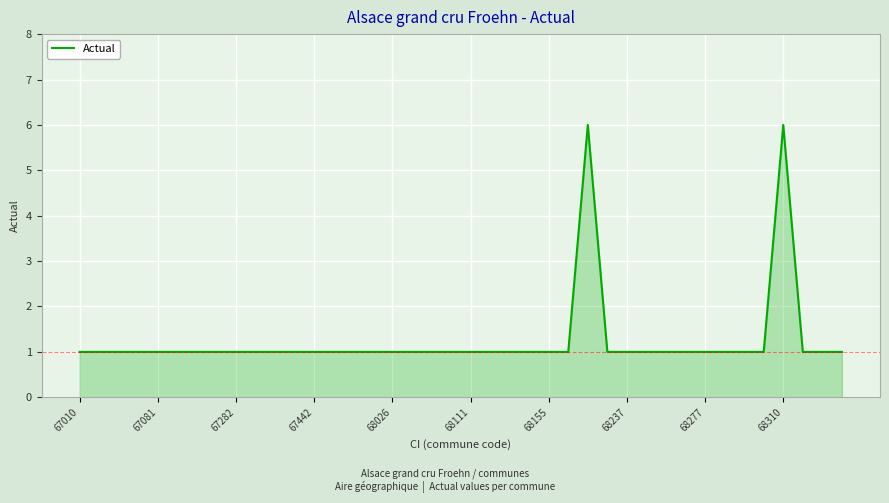

What is the difference between the maximum and minimum values?

5